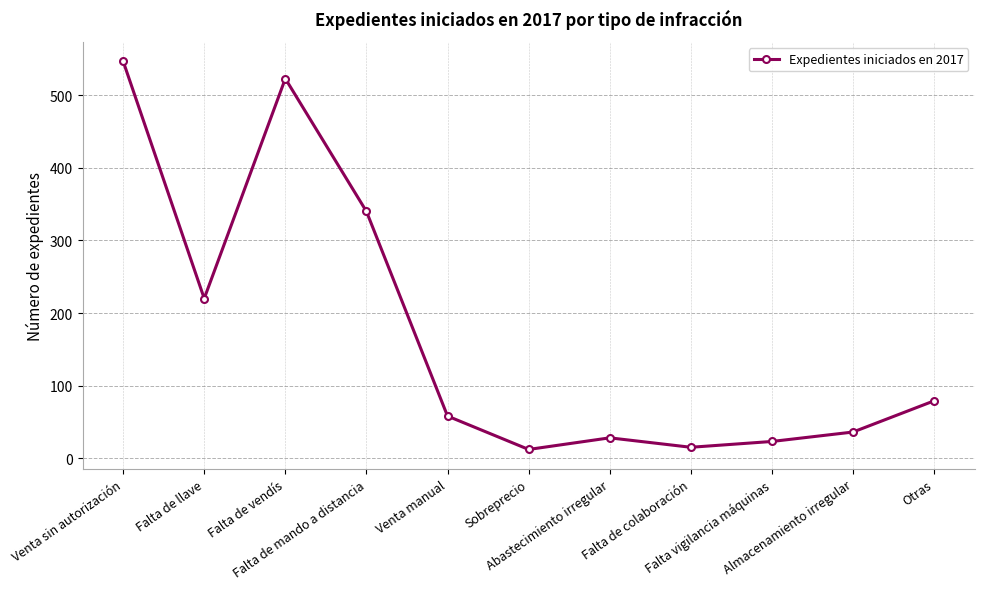

How many interior local valleys (lower than both neighbors) does the data have?

3